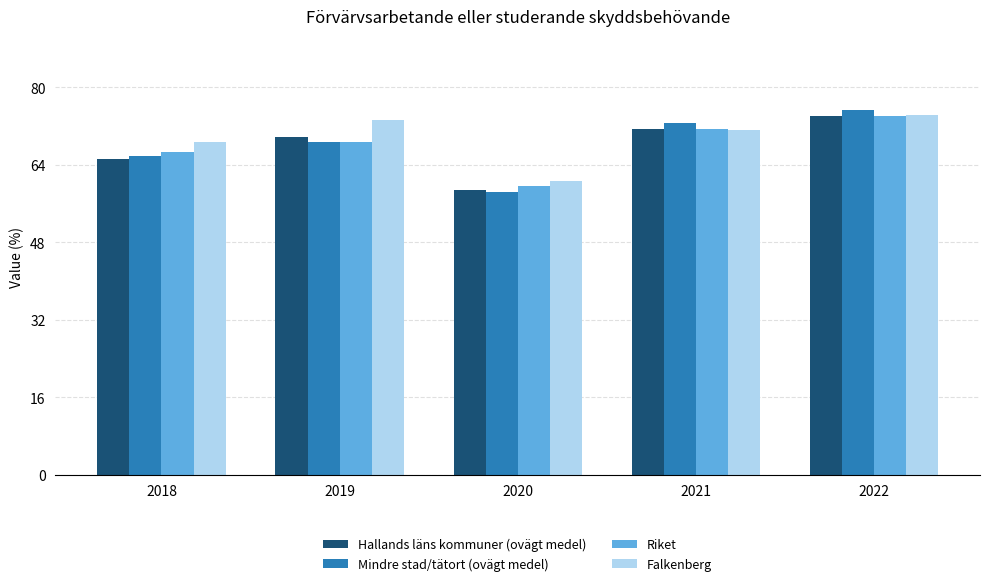

What is the total value across all series at 2018?

266.1